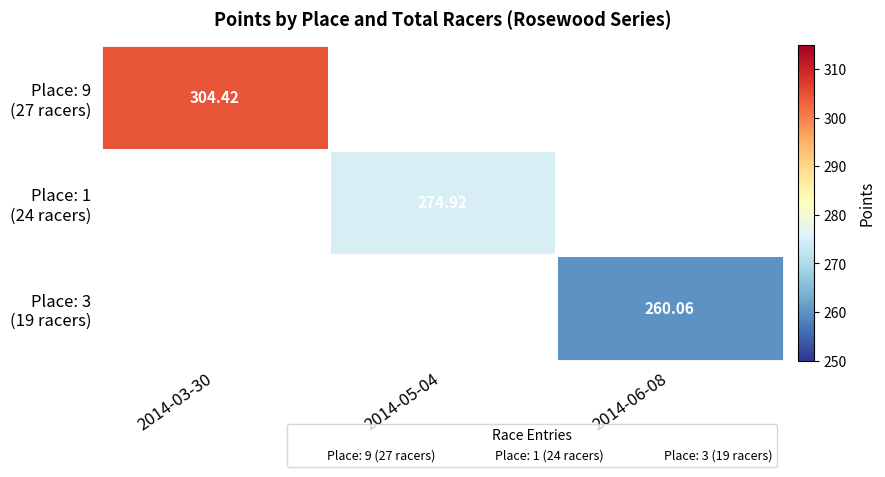

The value of Place: 3 (19 racers) at 2014-06-08 is 260.1. True or false?

True